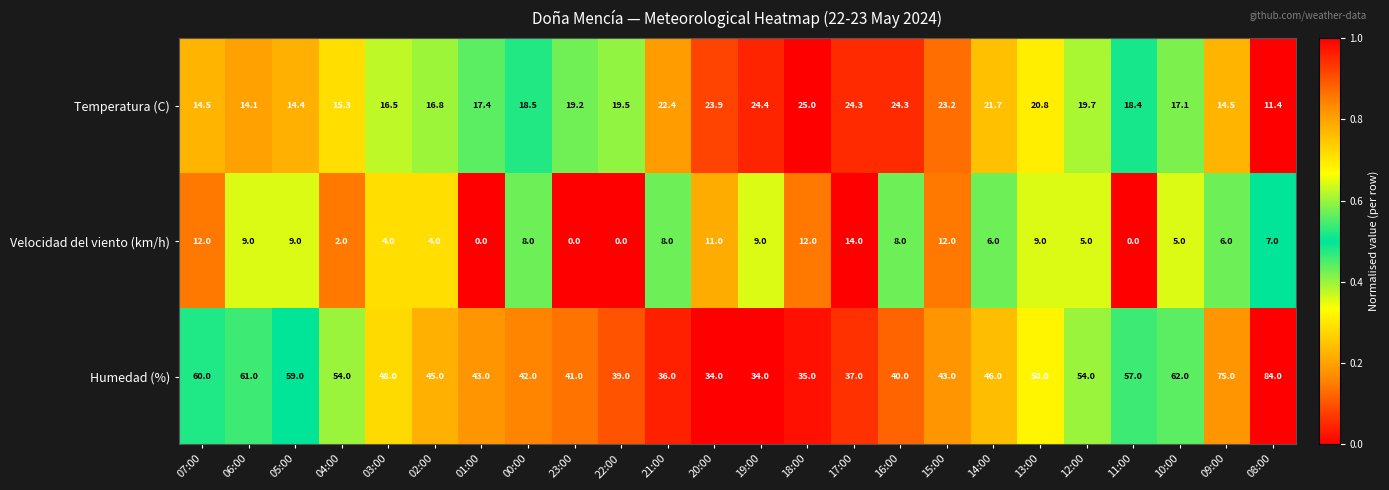

At which category is the sum across all series the highest?

08:00